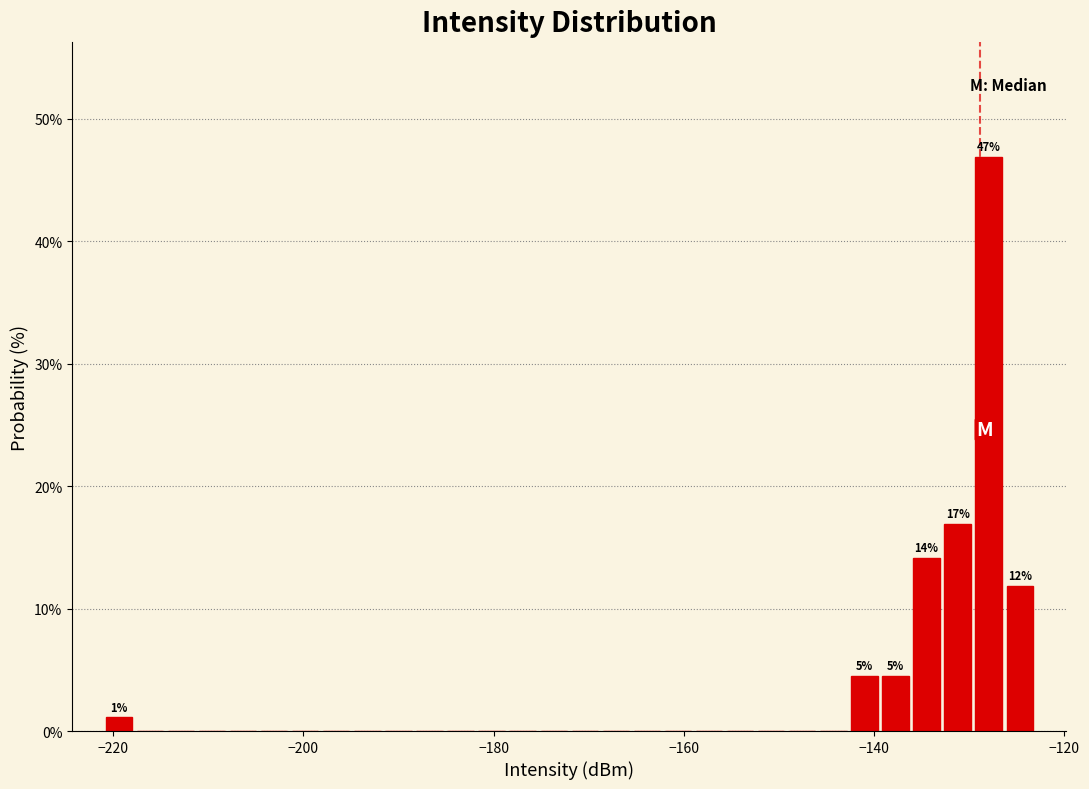

Around what value on the x-axis is the tallest bar? Give the approximate position of its centre, as read against the axis.

-128